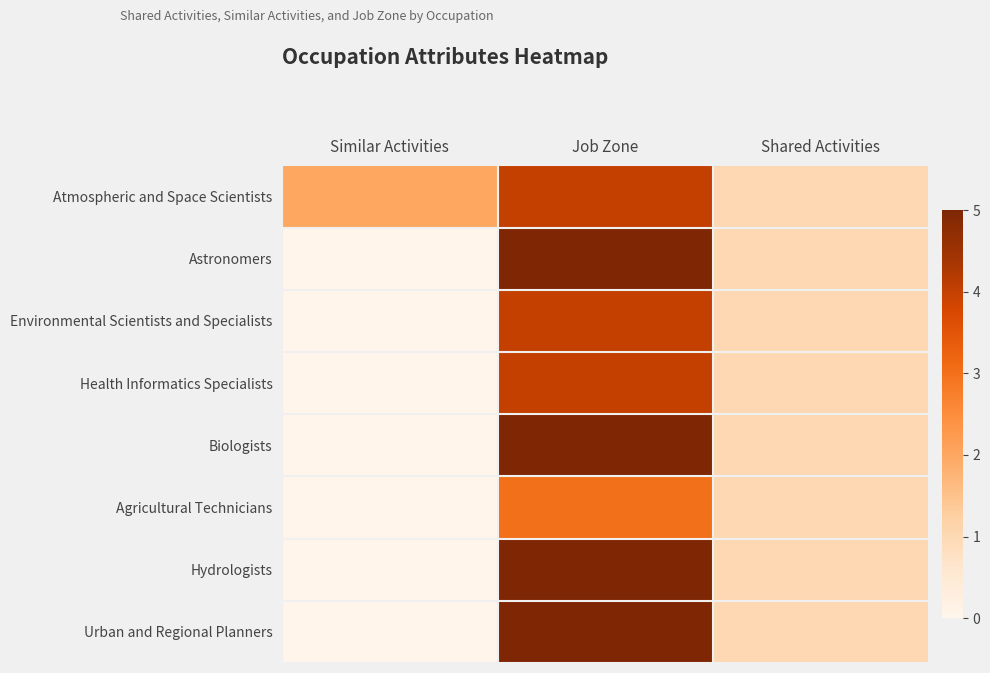

Reading left to right, extract all data points from this chart.

Atmospheric and Space Scientists: Similar Activities=2	Job Zone=4	Shared Activities=1
Astronomers: Similar Activities=0	Job Zone=5	Shared Activities=1
Environmental Scientists and Specialists: Similar Activities=0	Job Zone=4	Shared Activities=1
Health Informatics Specialists: Similar Activities=0	Job Zone=4	Shared Activities=1
Biologists: Similar Activities=0	Job Zone=5	Shared Activities=1
Agricultural Technicians: Similar Activities=0	Job Zone=3	Shared Activities=1
Hydrologists: Similar Activities=0	Job Zone=5	Shared Activities=1
Urban and Regional Planners: Similar Activities=0	Job Zone=5	Shared Activities=1